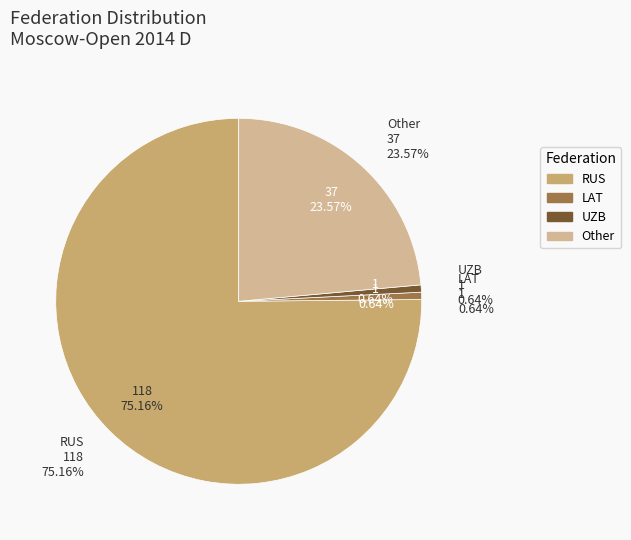

What is the majority slice?

RUS